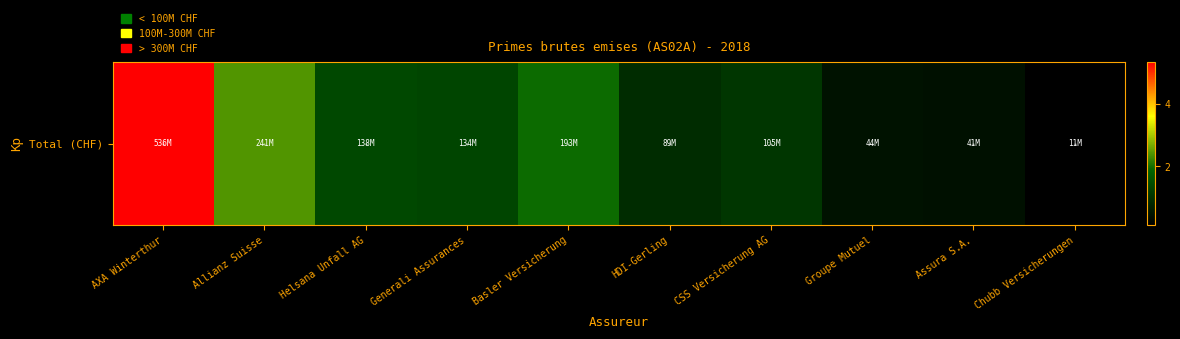

How many data points does each series have?

10